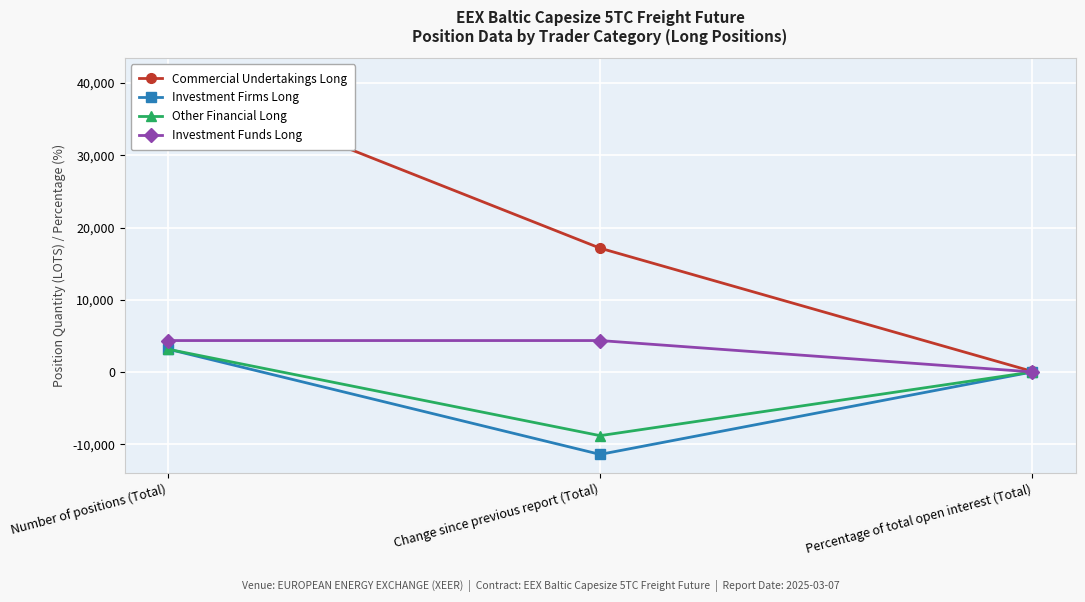

The Commercial Undertakings Long series shows 17139.4 at Change since previous report (Total). True or false?

True